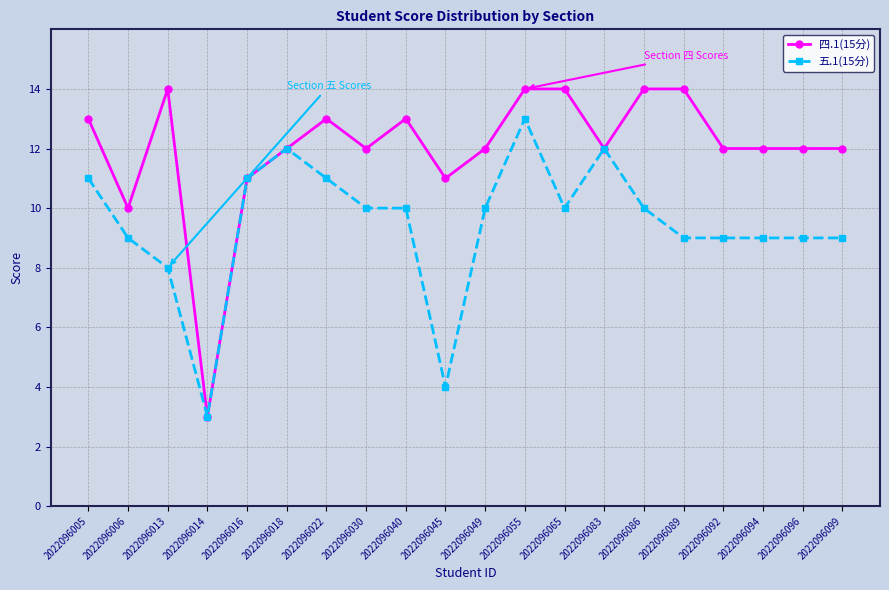

Is this an area chart (filled region under the line)?

No